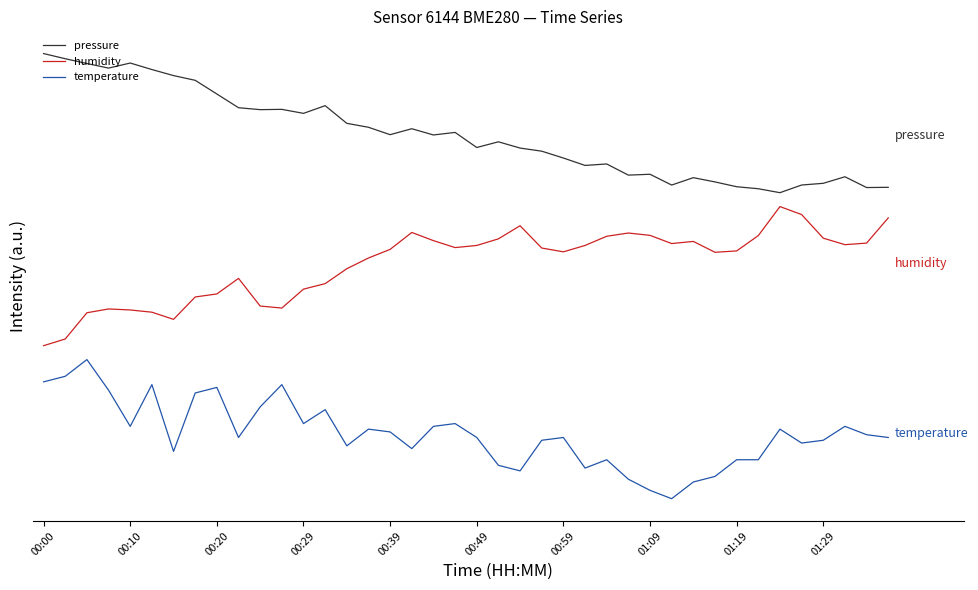

True or false: humidity and temperature intersect in this chart.

False